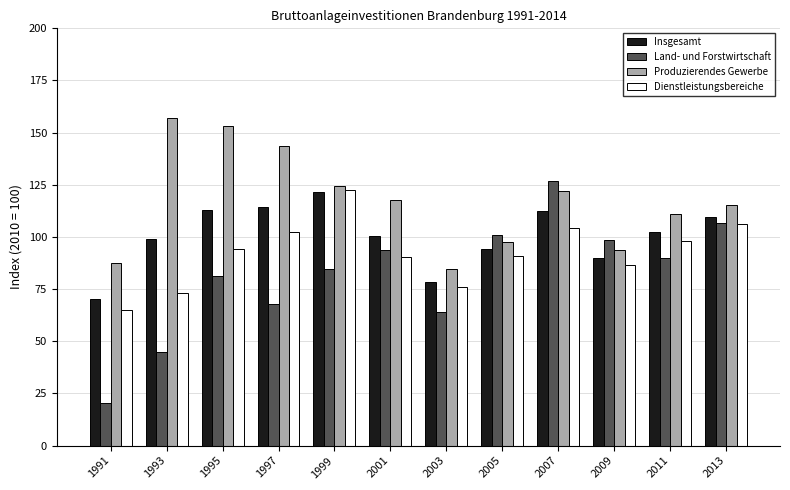

At 1991, list the series in order from smallest to largest.

Land- und Forstwirtschaft, Dienstleistungsbereiche, Insgesamt, Produzierendes Gewerbe